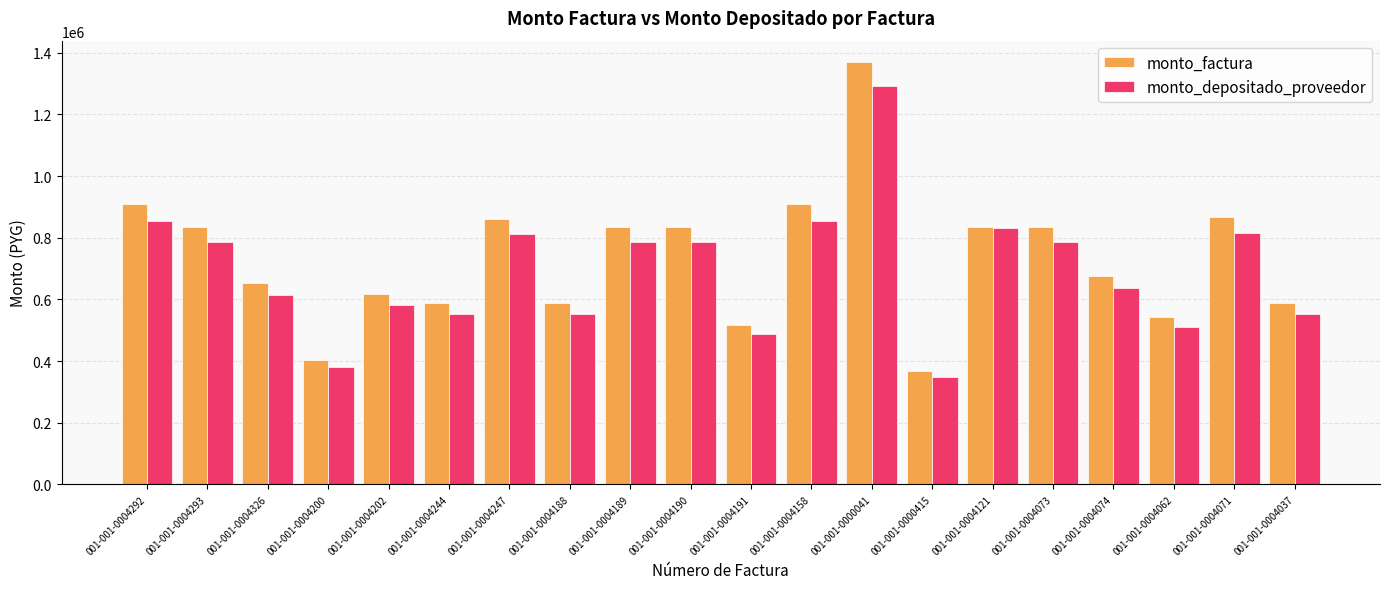

Which series changed the most between 001-001-0004292 and 001-001-0004191?

monto_factura